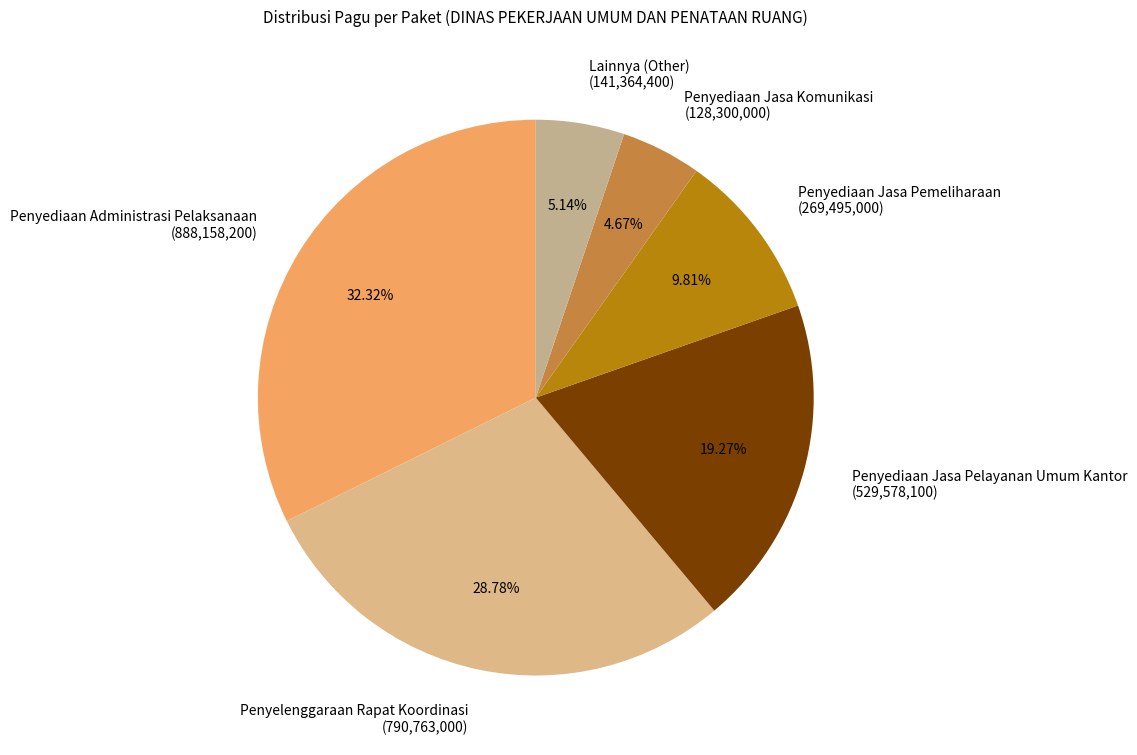

Is there any slice that represents more than half of the pie?

No